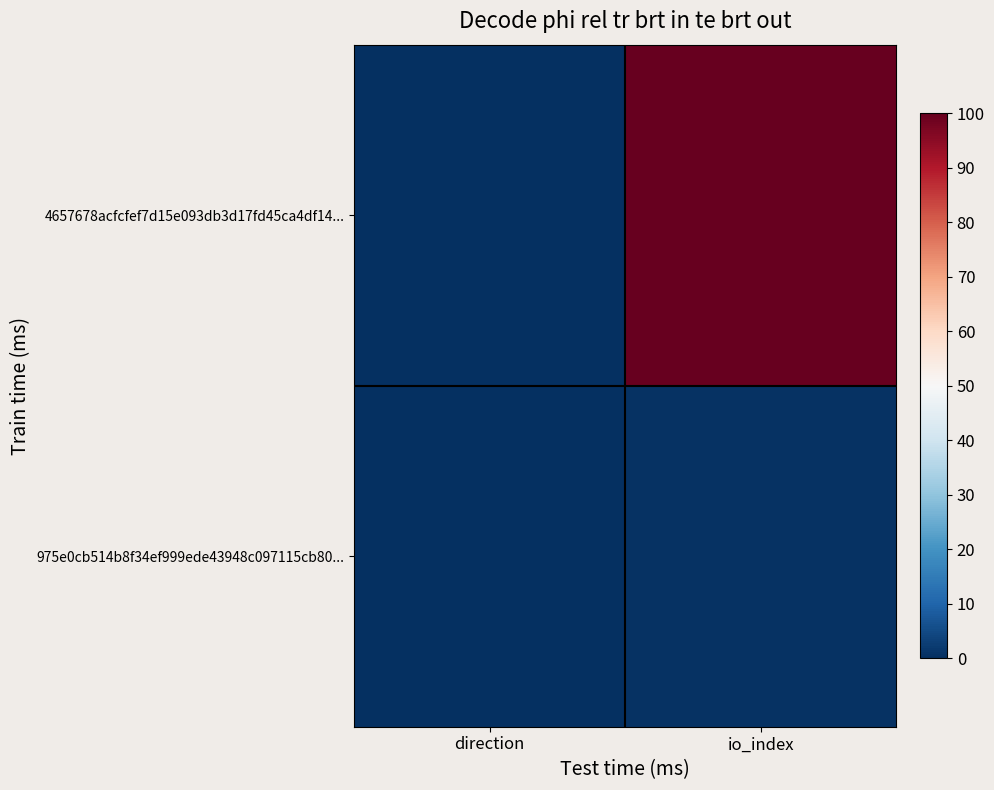

At how many categories does at least one series exceed 87?

1